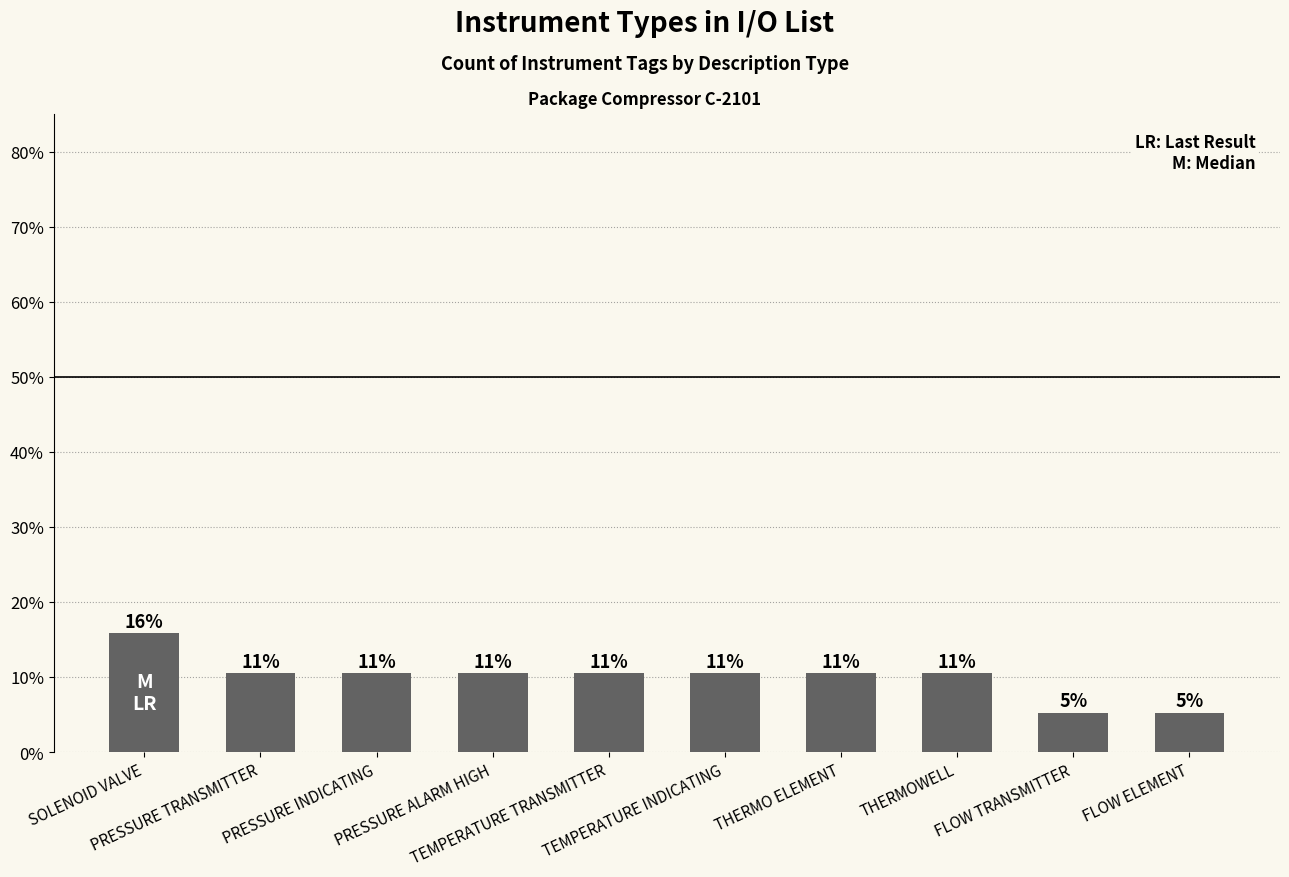

What is the greatest value displayed?

15.8